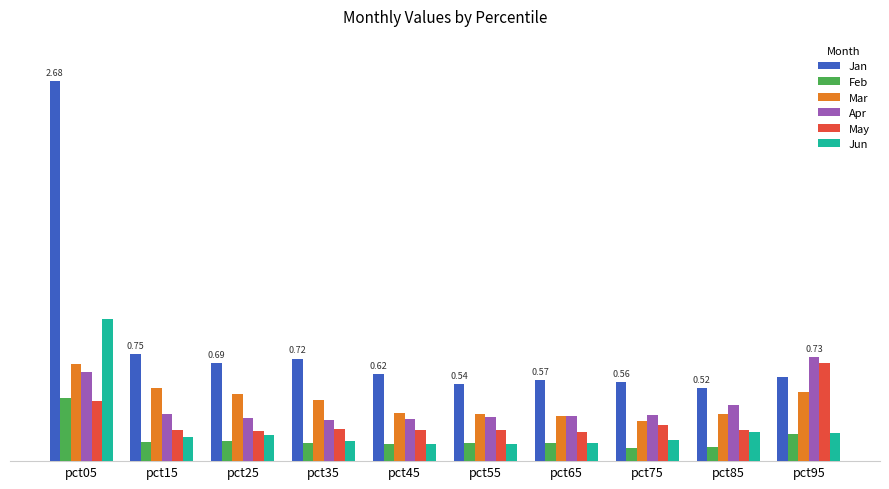

What is the lowest value of the May series?

0.2